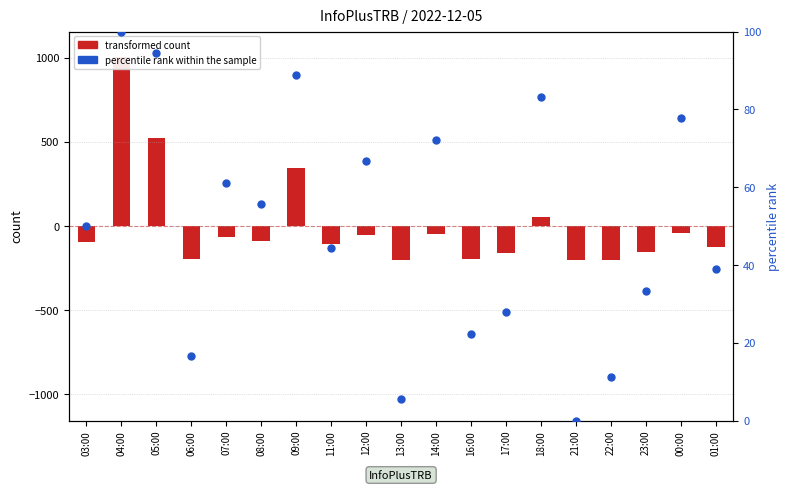

Which series has the widest spread of Y values?

transformed count